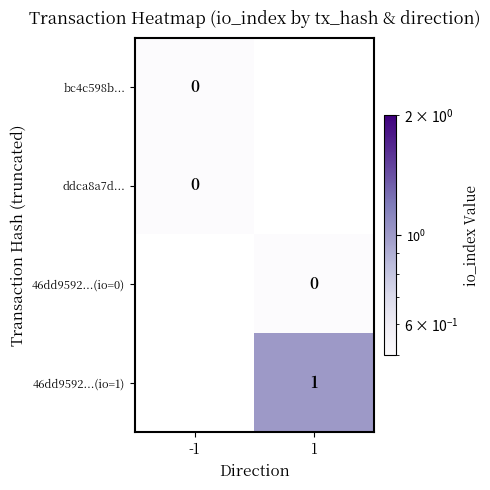

At how many categories does at least one series exceed 0?

2